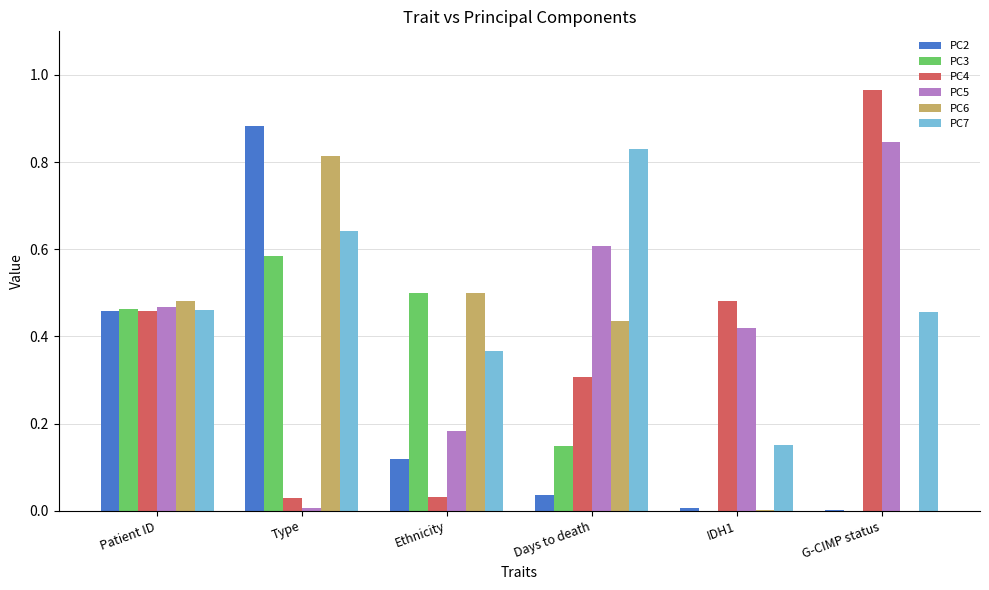

Are the bars grouped side by side (vs. stacked)?

Yes